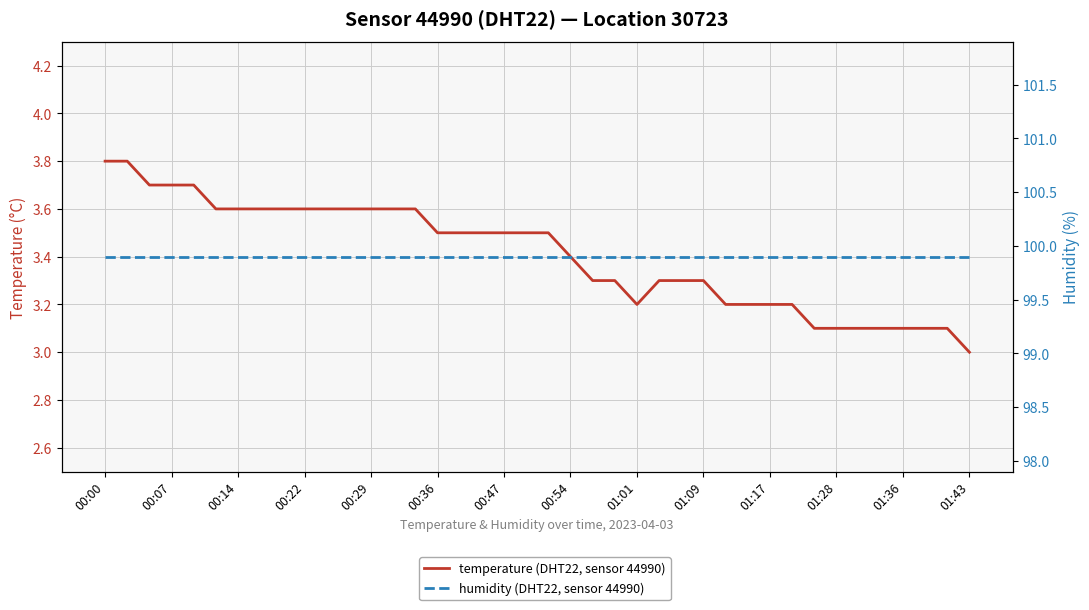

How many lines are shown in the chart?

2